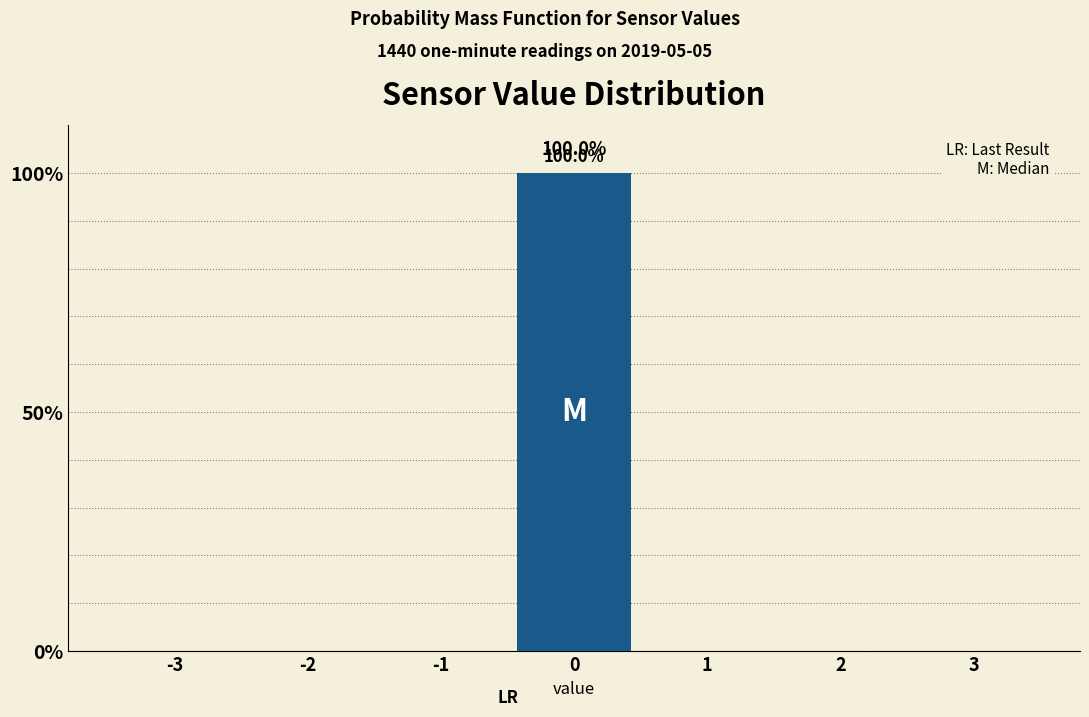

Reading left to right, list all the values displayed in this chart.

-3=0	-2=0	-1=0	0=100	1=0	2=0	3=0